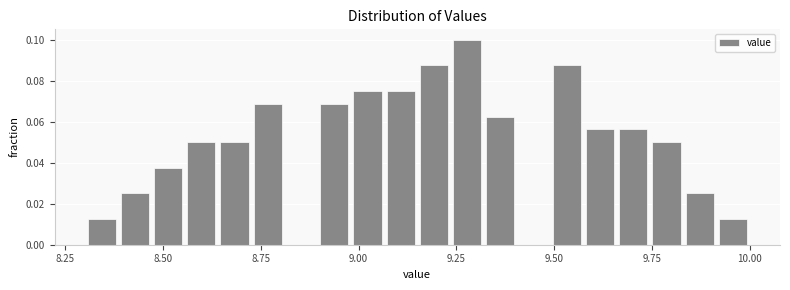

Around what value on the x-axis is the tallest bar? Give the approximate position of its centre, as read against the axis.

9.30